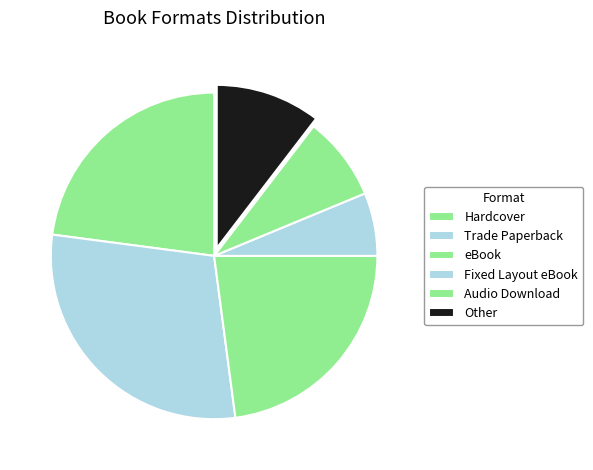

Which slice is the smallest?

Fixed Layout eBook